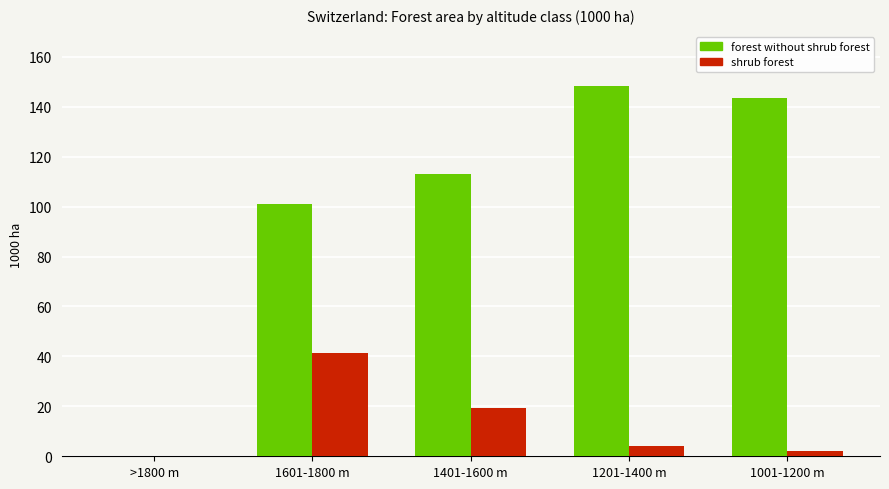

What is the spread (max minus min) of values at 1601-1800 m?

59.6